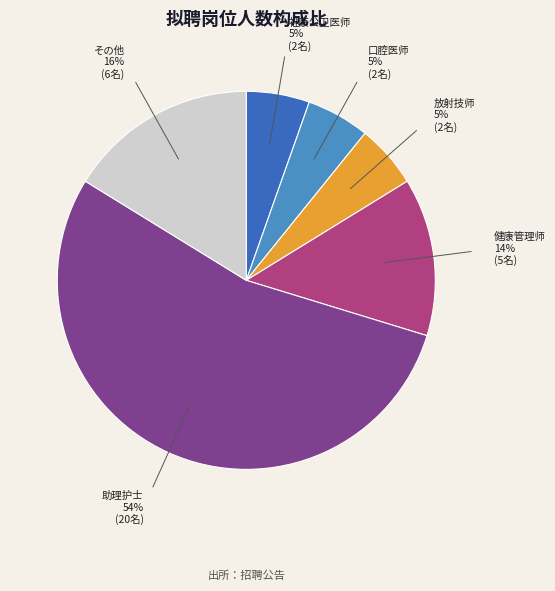

To the nearest percent, what is the difference between the largest and smallest slice percentages?

49%